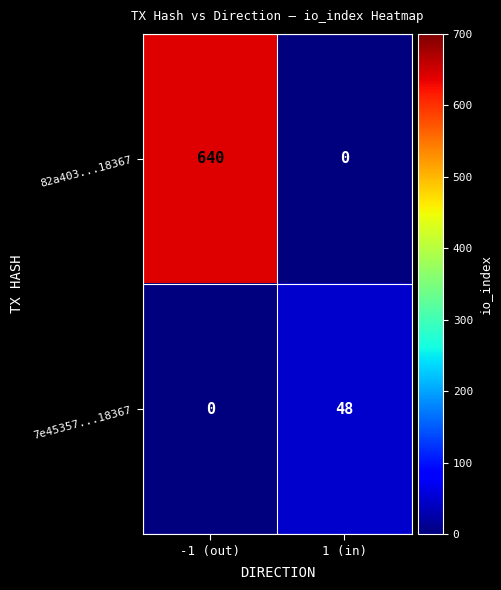

What is the highest value of the 82a403...18367 series?

640